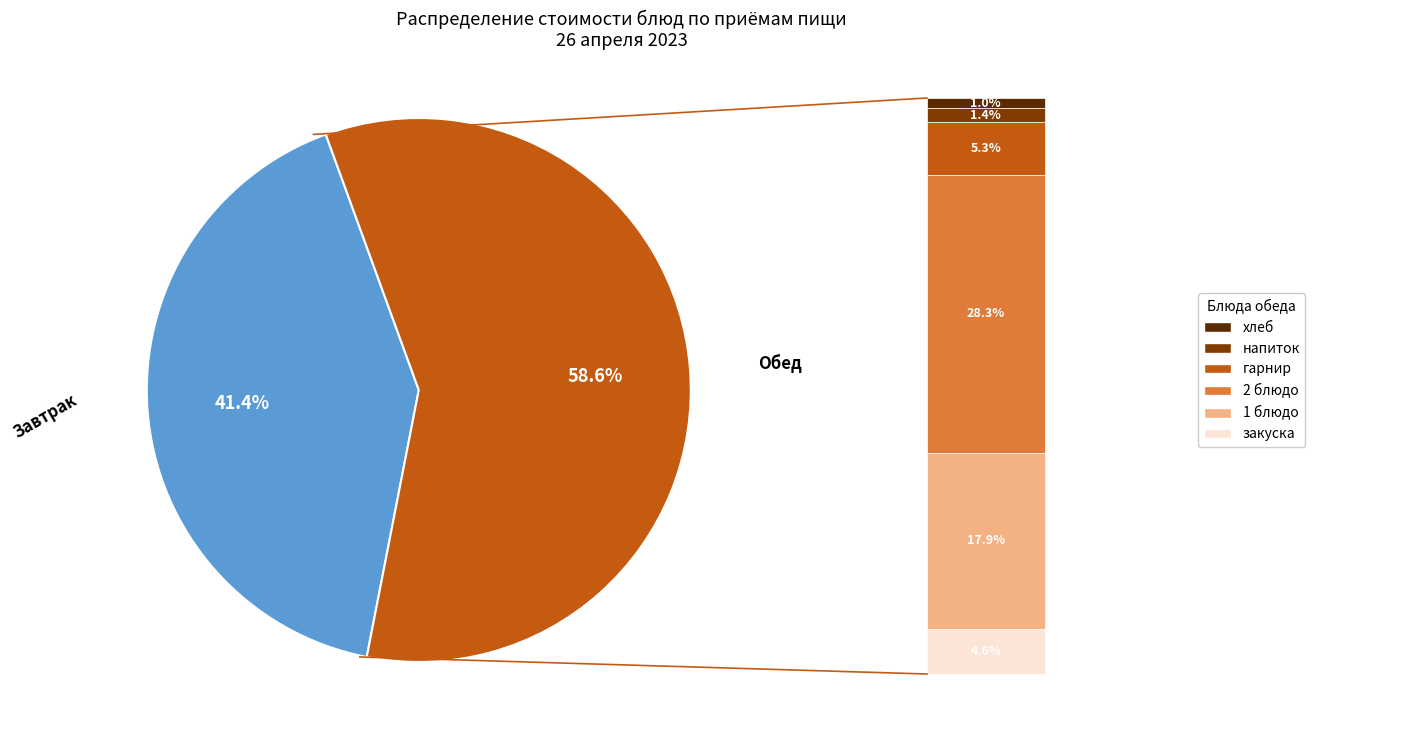

Does any single category account for the majority?

Yes